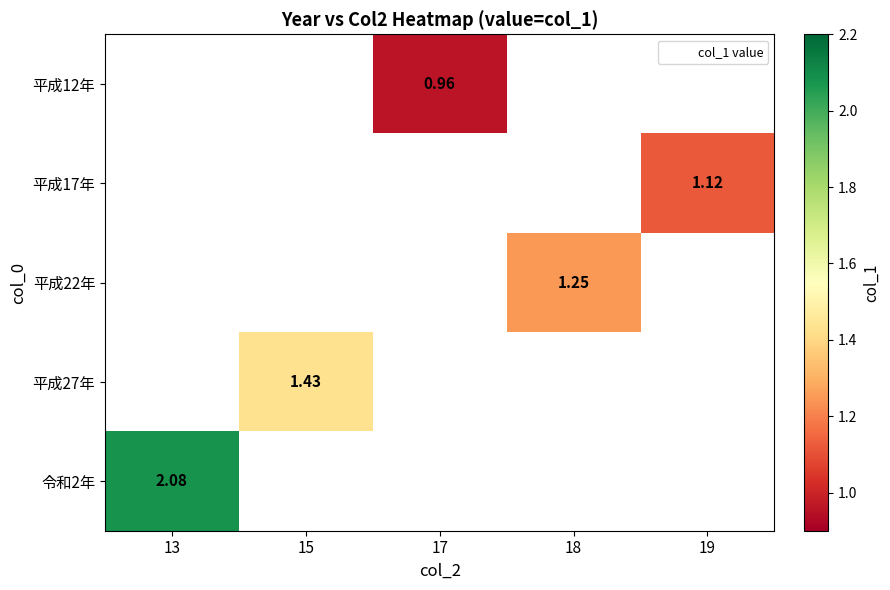

The 平成17年 series shows 1.1 at 19. True or false?

True